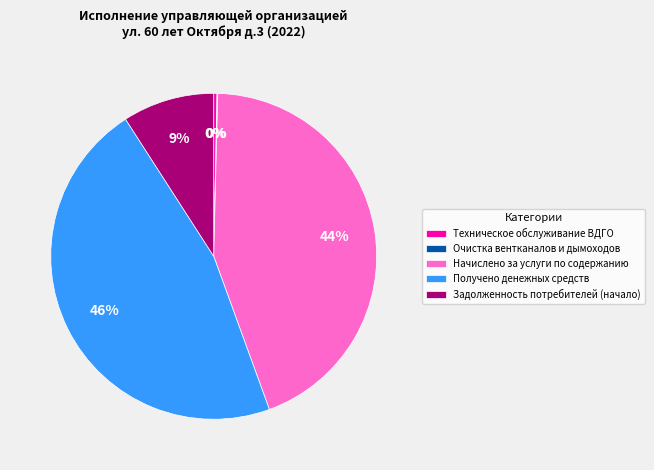

Do Задолженность потребителей (начало) and Начислено за услуги по содержанию together represent more than half of the pie?

Yes